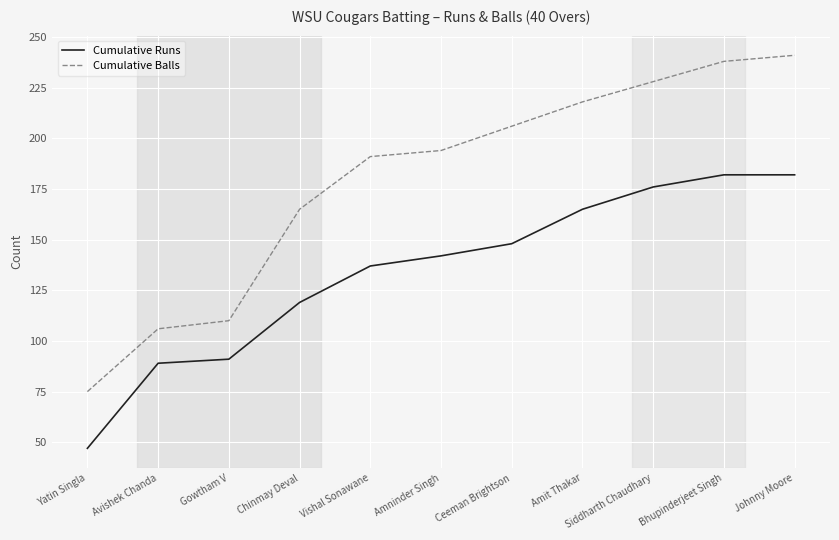

What are all the series names shown in the legend?

Cumulative Runs, Cumulative Balls